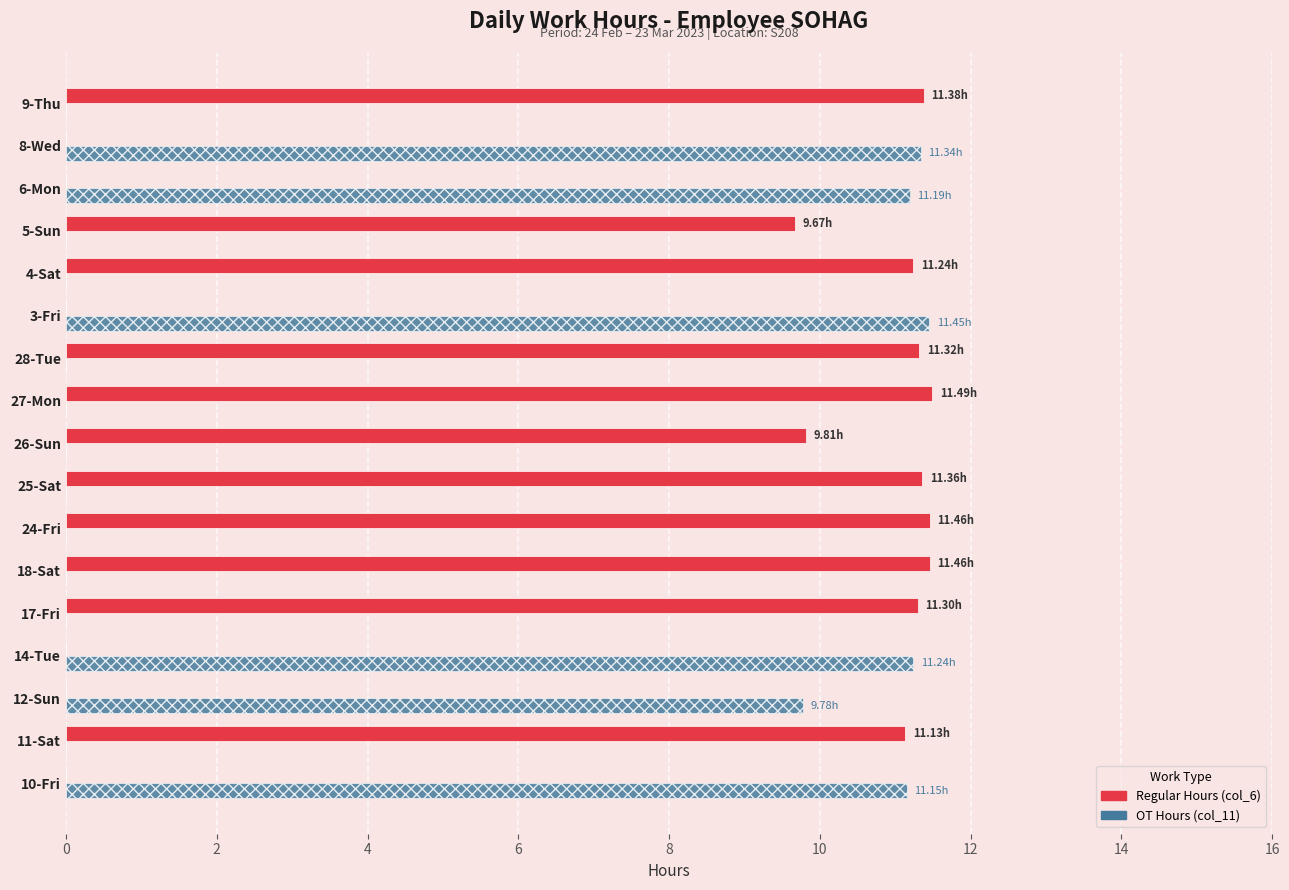

Is the value of Regular Hours (col_6) at 11-Sat greater than the value of OT Hours (col_11) at 12-Sun?

Yes